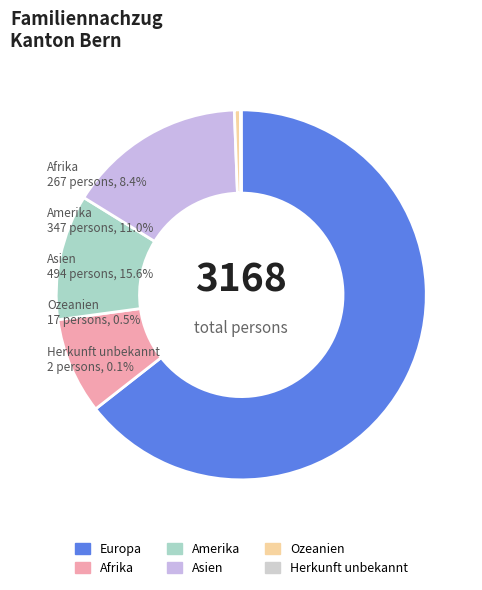

What is the change in value from Afrika to Asien?

+227